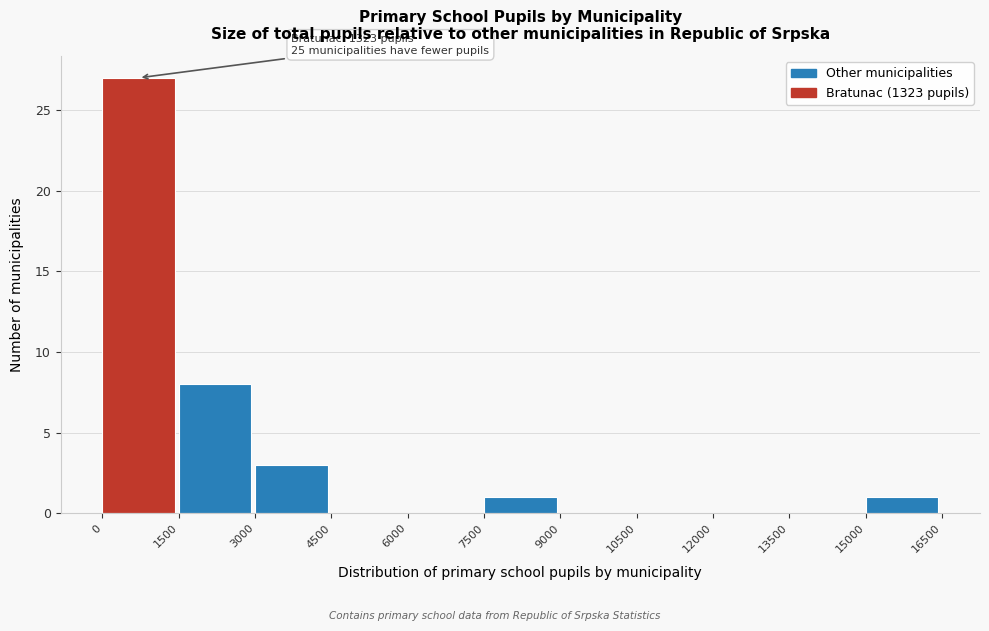

Over which range of the x-axis is the bar tallest?

0 to 1500